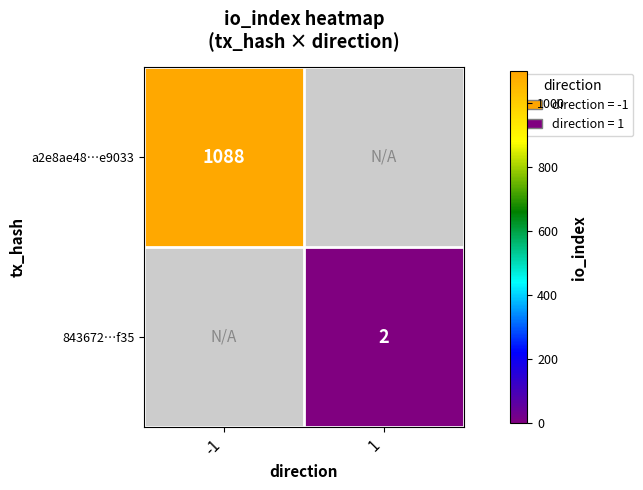

The value of 843672…f35 at 1 is 3. True or false?

False